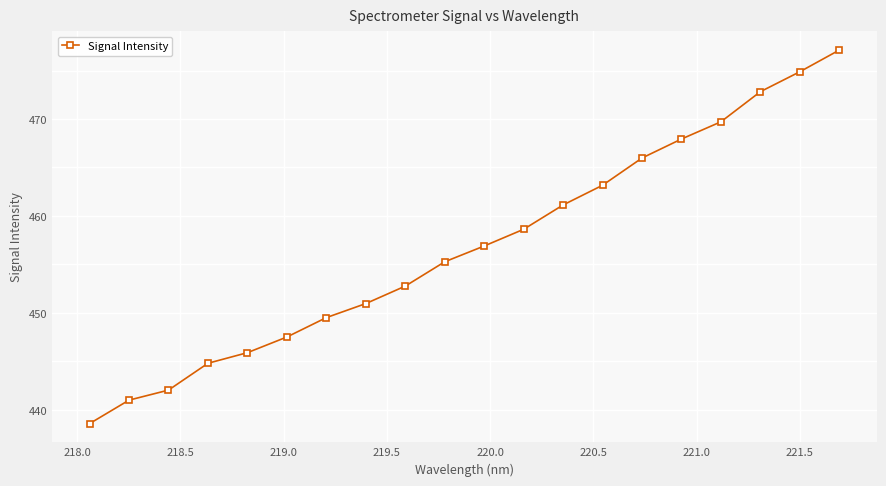

What is the smallest value displayed?

438.6